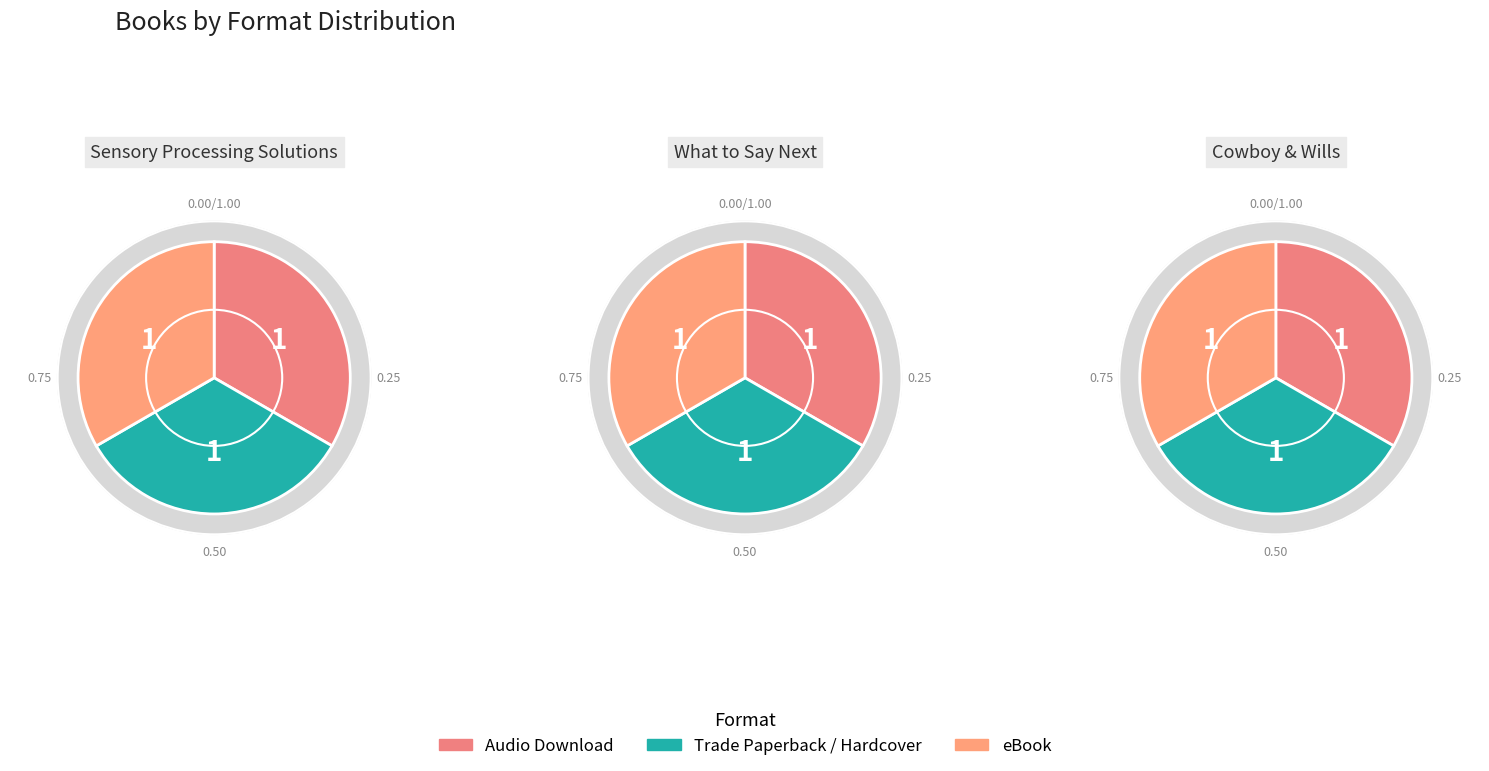

Is Cowboy & Wills the majority of the pie?

No